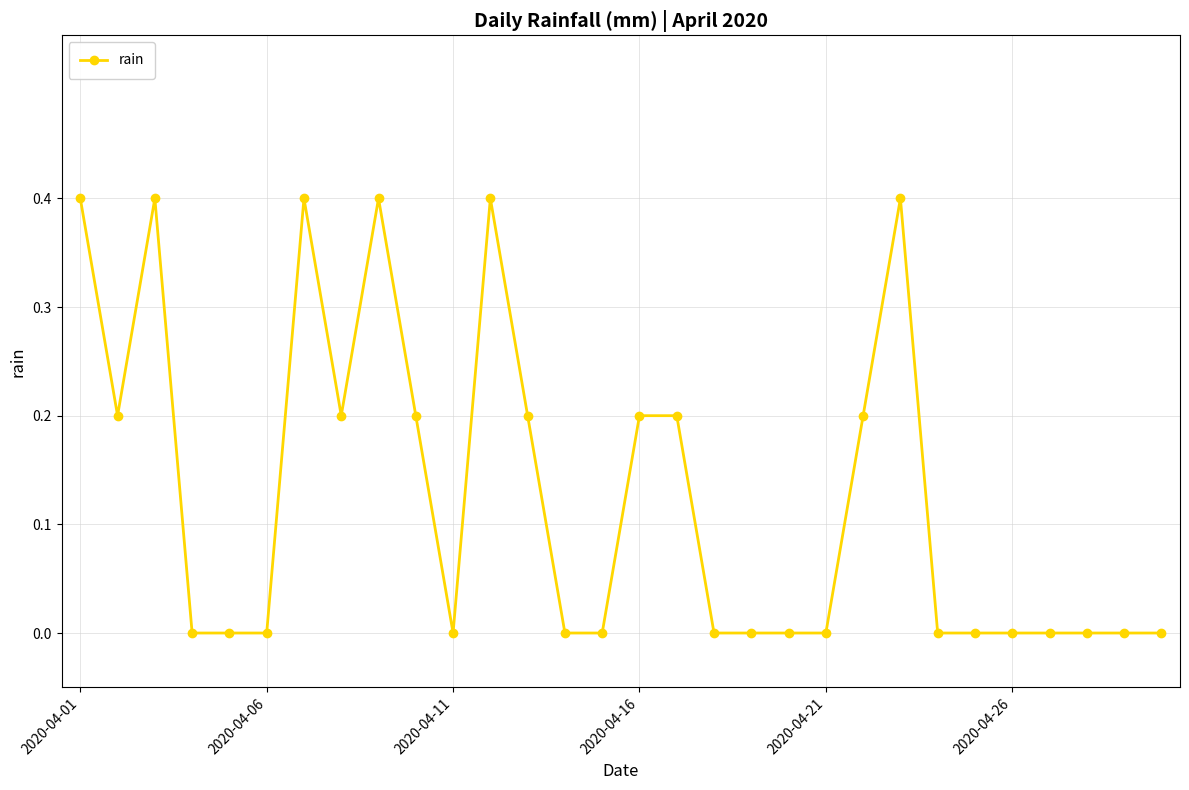

What is the difference between the maximum and minimum values?

0.4